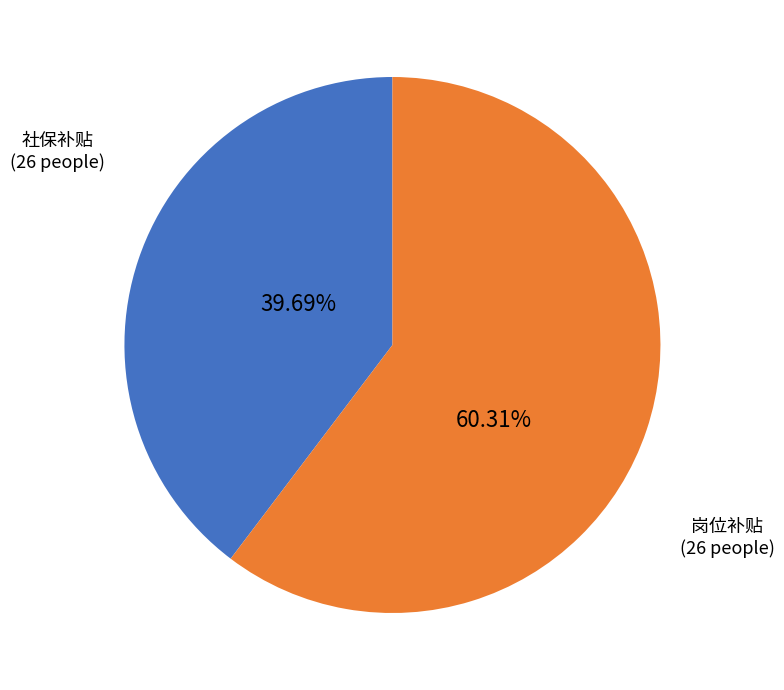

How much of the chart is everything except 岗位补贴?

39.7%